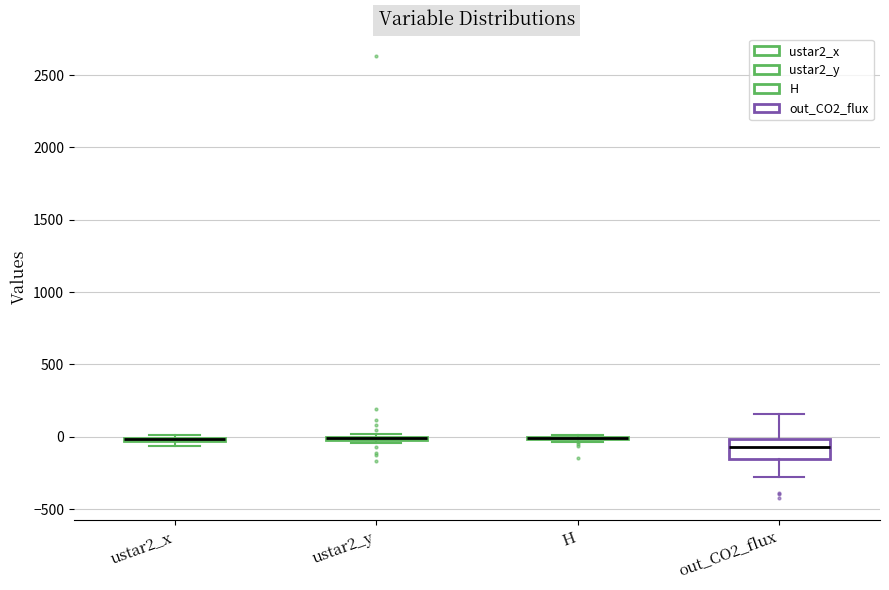

Which box is the tallest, from its lower edge to its upper edge?

out_CO2_flux